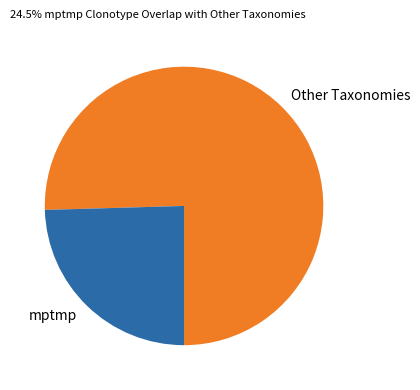

Is the sum of Other Taxonomies and mptmp greater than half?

Yes